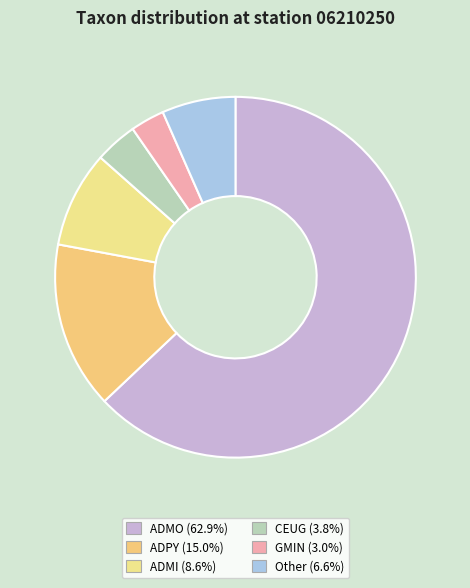

Rank the categories by value from lowest to highest.

GMIN, CEUG, Other, ADMI, ADPY, ADMO